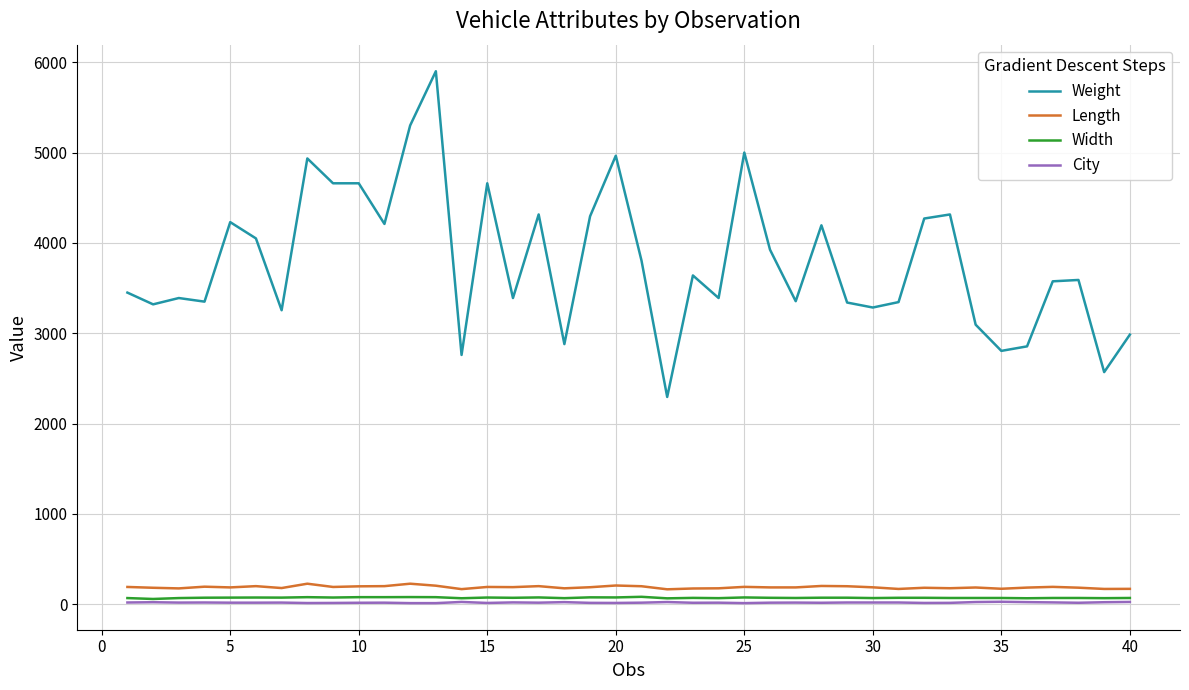

True or false: City has more than 2 points higher than both neighbors.

True